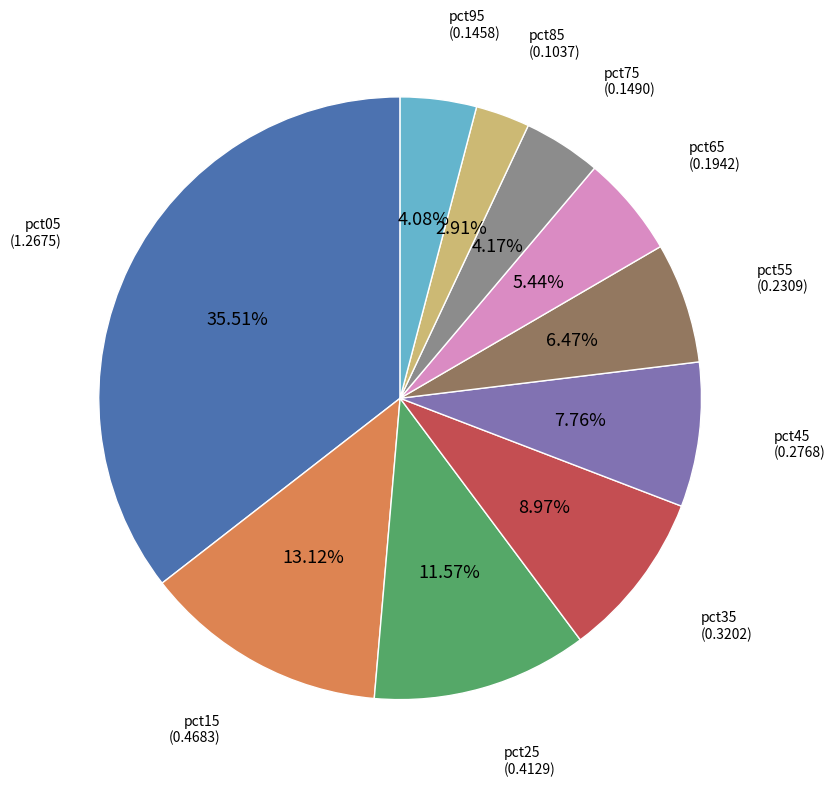

Does any single category account for the majority?

No